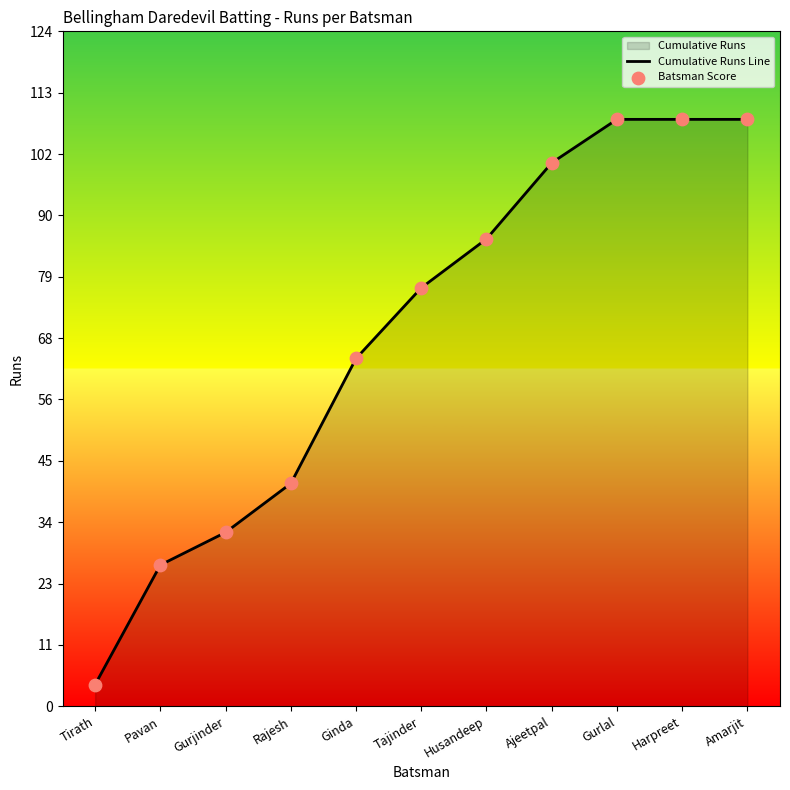

What is the total value across all series at Husandeep?

172